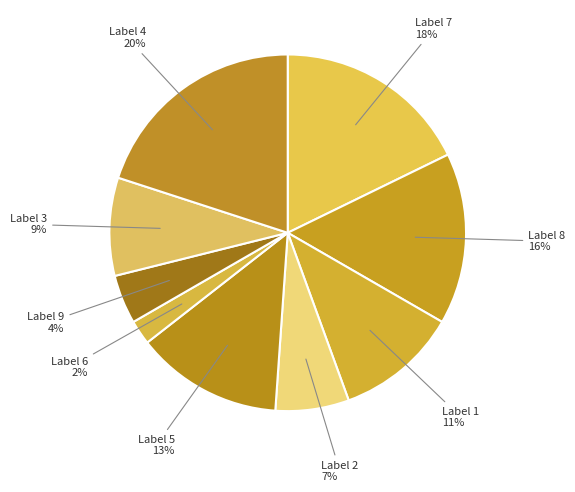

How many slices are in this pie chart?

9